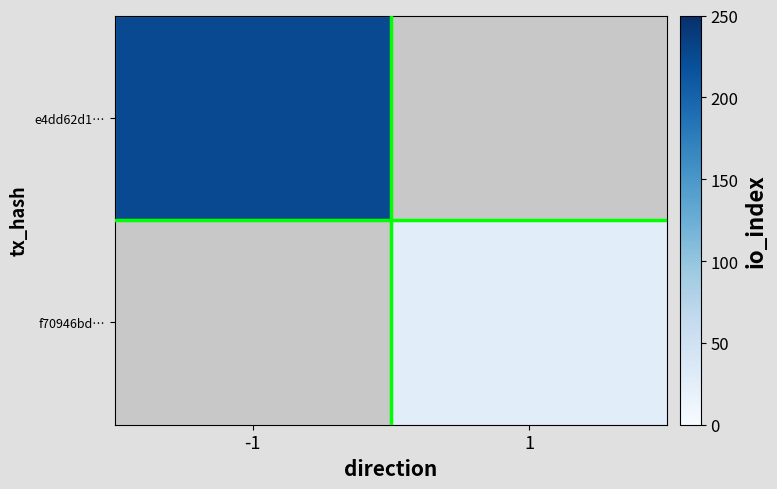

Which category has the lowest value in the e4dd62d1… series?

-1